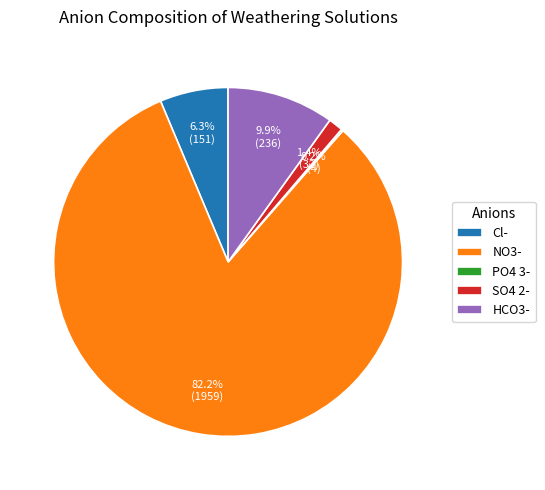

Which category has the biggest portion of the pie?

NO3-